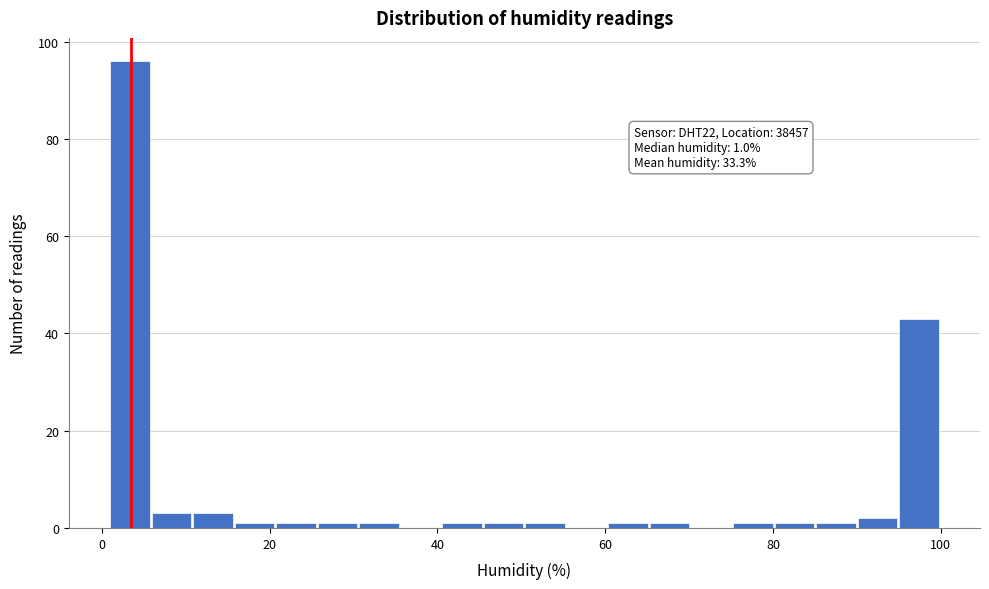

Around what value on the x-axis is the tallest bar? Give the approximate position of its centre, as read against the axis.

4